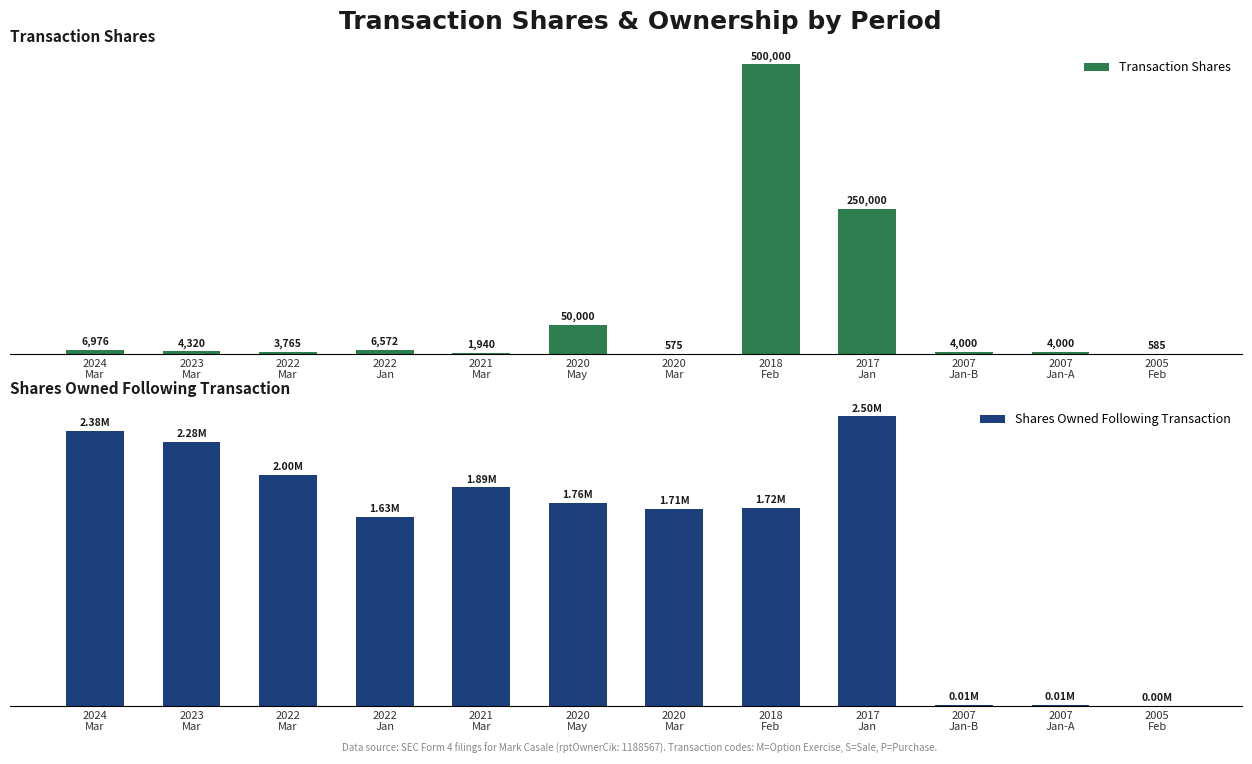

Reading right to left, list all the values displayed in this chart.

Transaction Shares: 2005
Feb=585	2007
Jan-A=4000	2007
Jan-B=4000	2017
Jan=250000	2018
Feb=500000	2020
Mar=575	2020
May=50000	2021
Mar=1940	2022
Jan=6572	2022
Mar=3765	2023
Mar=4320	2024
Mar=6976
Shares Owned Following Transaction: 2005
Feb=3185	2007
Jan-A=11214	2007
Jan-B=8589	2017
Jan=2504382	2018
Feb=1716029	2020
Mar=1707057	2020
May=1757057	2021
Mar=1890213	2022
Jan=1633641	2022
Mar=1998898	2023
Mar=2284444	2024
Mar=2382085